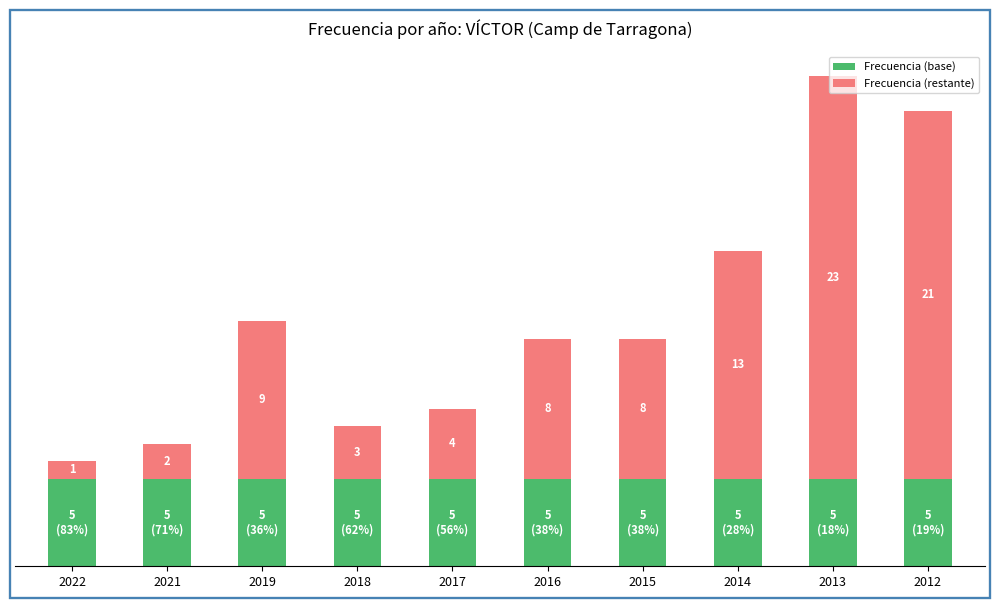

List the labels in order of Frecuencia (restante) value, largest first.

2013, 2012, 2014, 2019, 2016, 2015, 2017, 2018, 2021, 2022